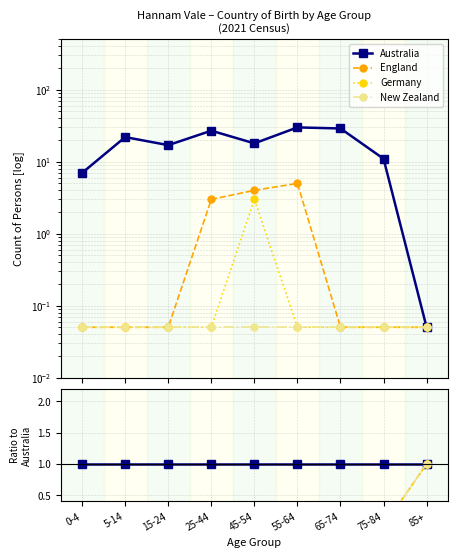

Which category has the lowest value across all series?

55-64